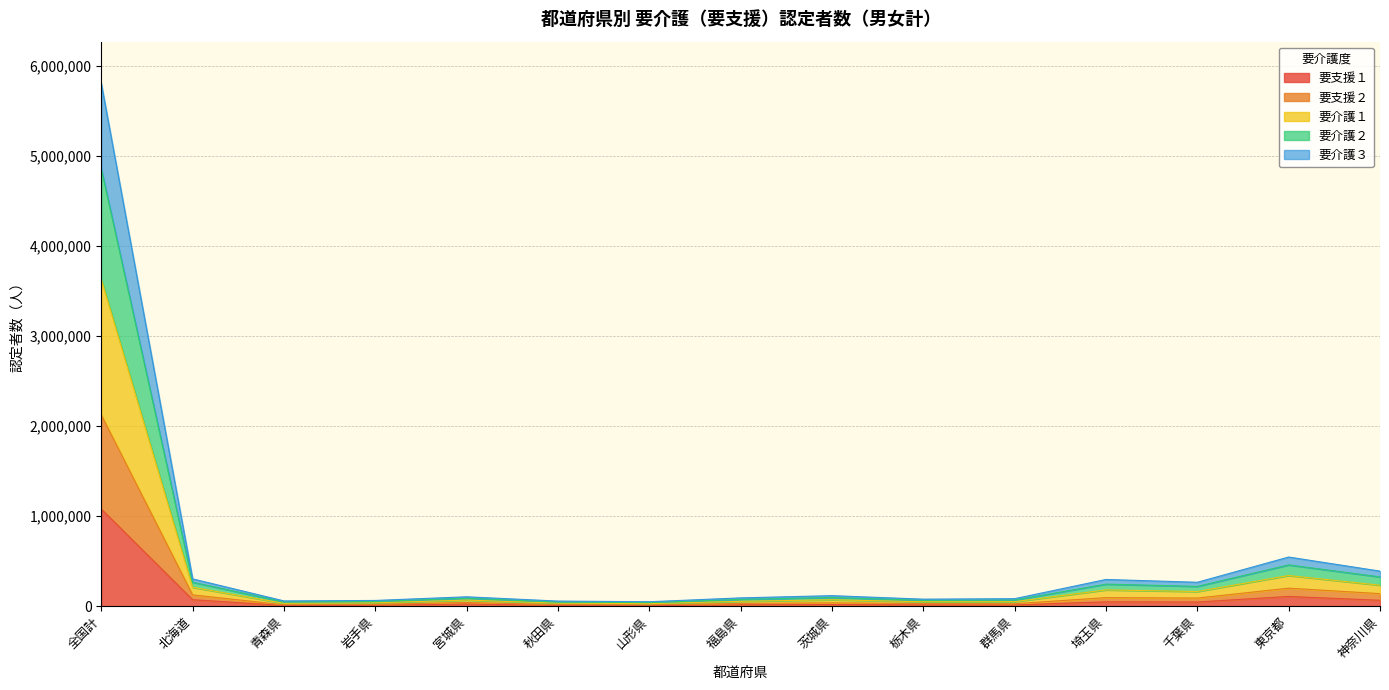

What is the total value across all series at 茨城県?

116903